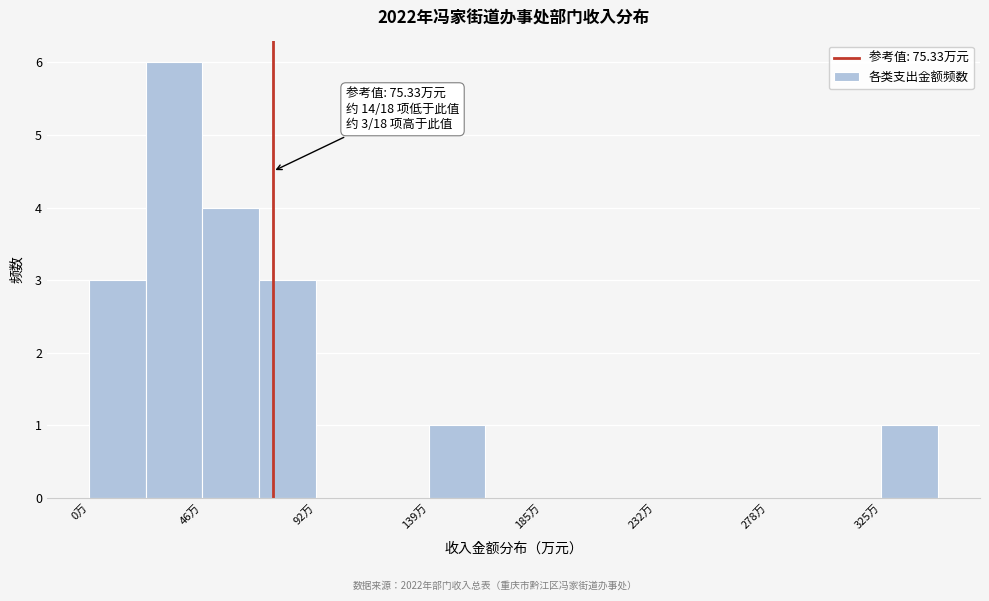

Which range on the x-axis has the tallest bar?

25 to 45